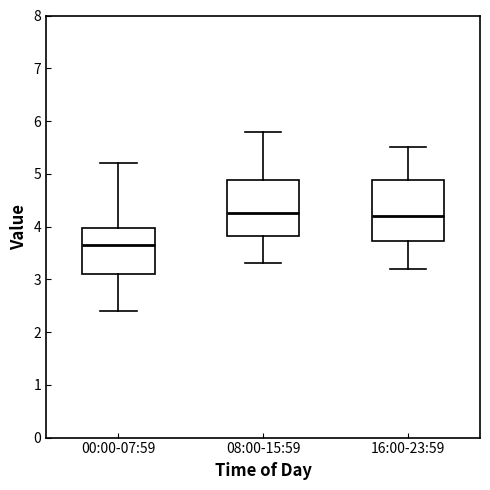

Reading left to right, transcribe this box plot: for each box, give where its median line is, the range the box spans, and where its two whiskers end, as read against the y-axis. The values are not printed on the chart, so give them approximately, as read against the axis.

00:00-07:59: median 3.7, box 3.1 to 4.0, whiskers 2.4 to 5.2
08:00-15:59: median 4.3, box 3.8 to 4.9, whiskers 3.3 to 5.8
16:00-23:59: median 4.2, box 3.7 to 4.9, whiskers 3.2 to 5.5